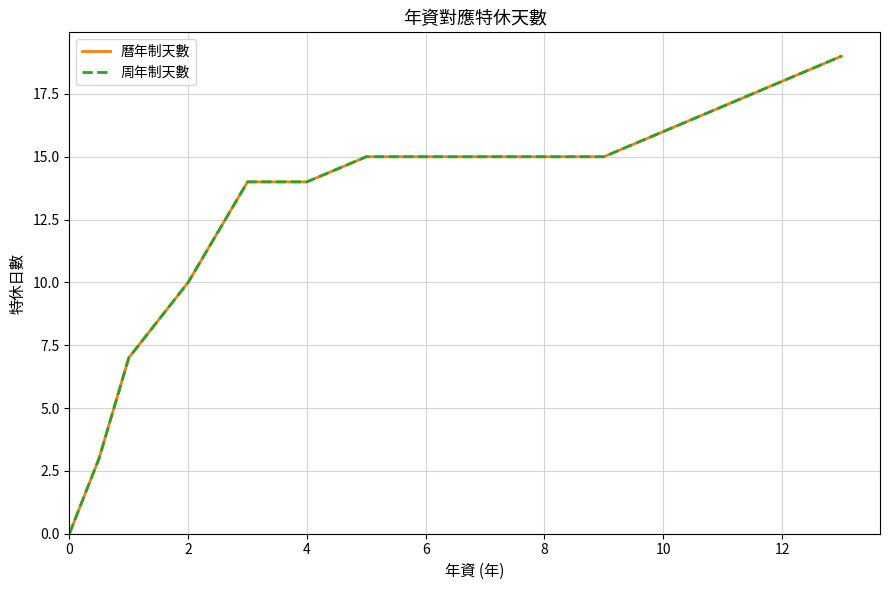

Does the chart display data point markers on the line(s)?

No